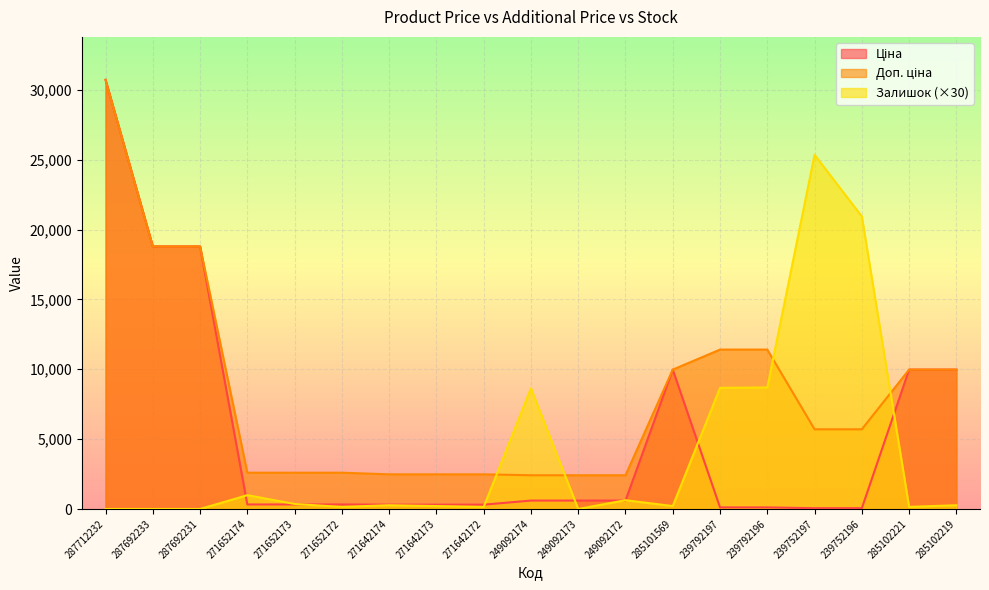

How many values in the Ціна series exceed 324?

12